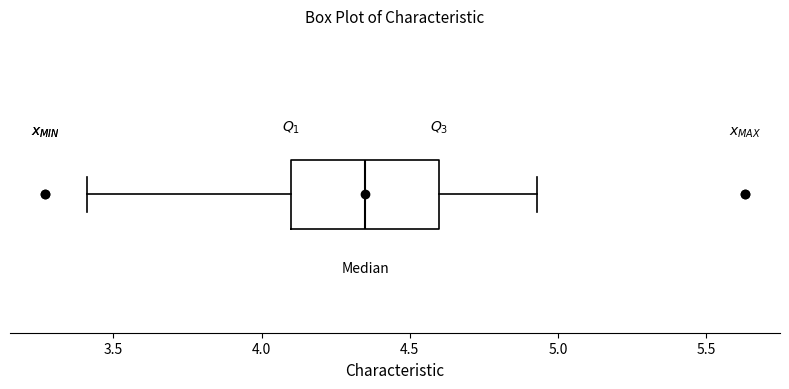

Transcribe this box plot: give where the median line is, the range the box spans, and where the two whiskers end, as read against the x-axis. The values are not printed on the chart, so give them approximately, as read against the axis.

median 4.35, box 4.10 to 4.60, whiskers 3.40 to 4.95